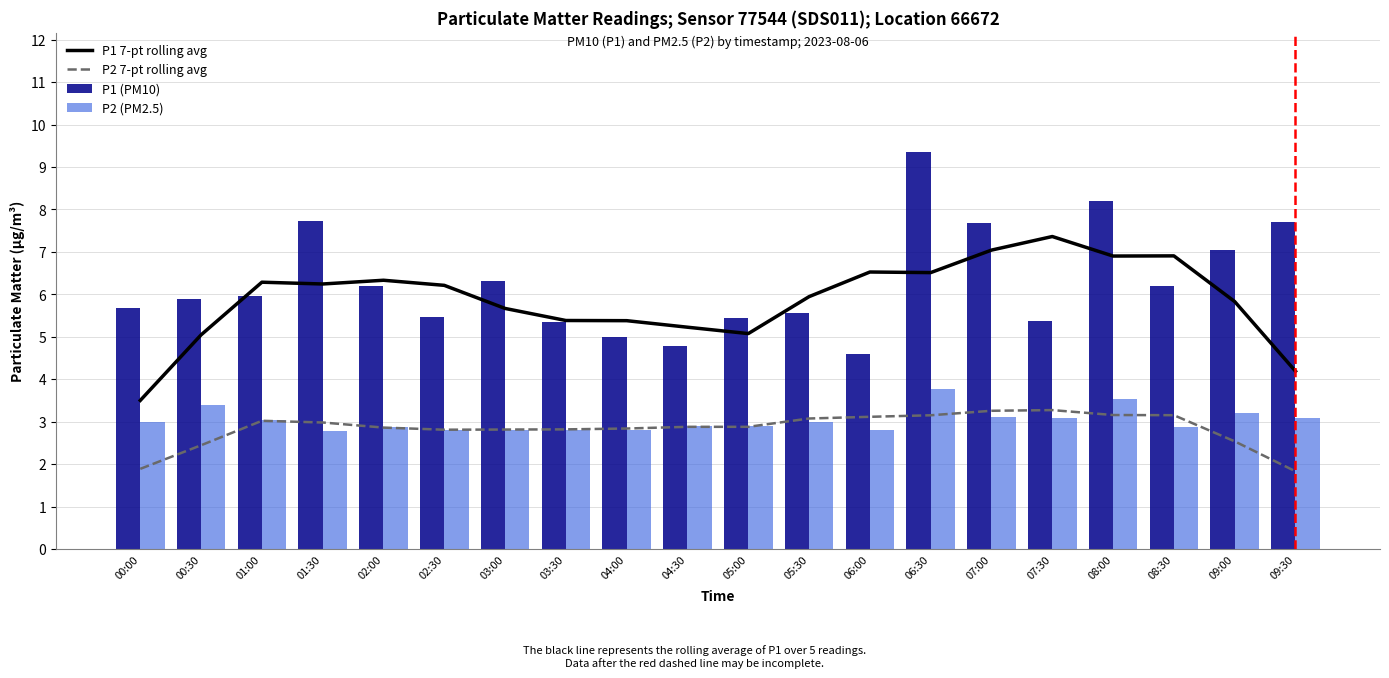

The value of P2 7-pt rolling avg at 04:00 is 2.8. True or false?

True